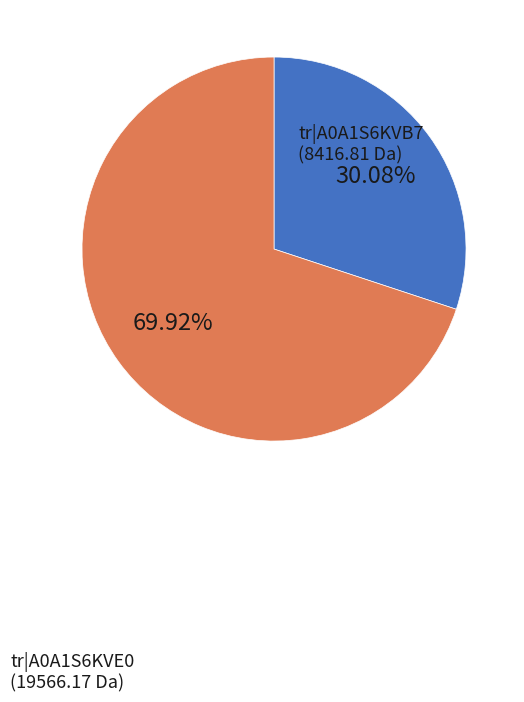

Is there a majority slice in this chart?

Yes